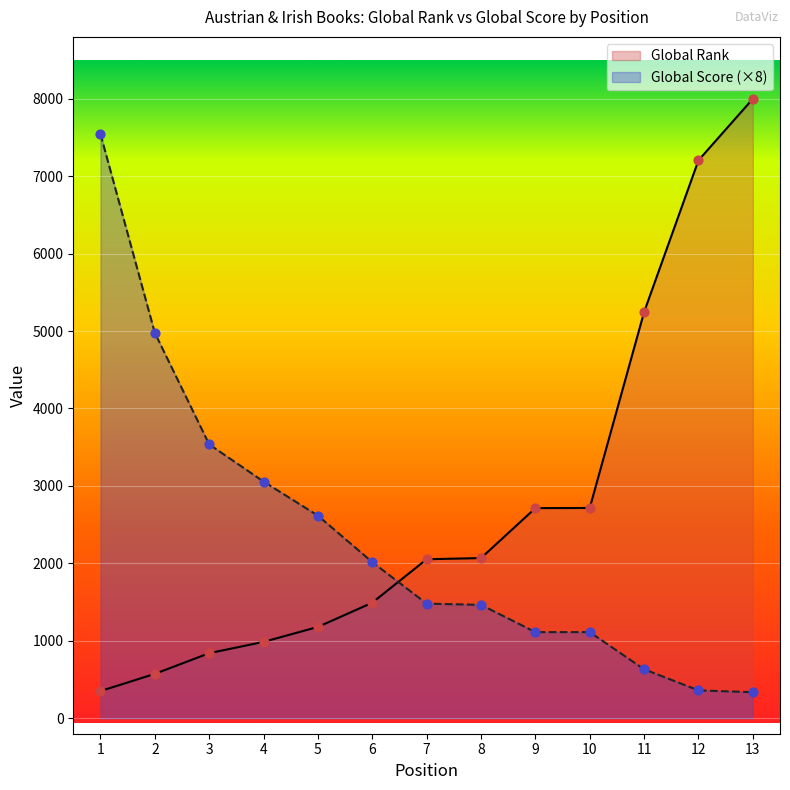

At how many categories does at least one series exceed 7926?

1